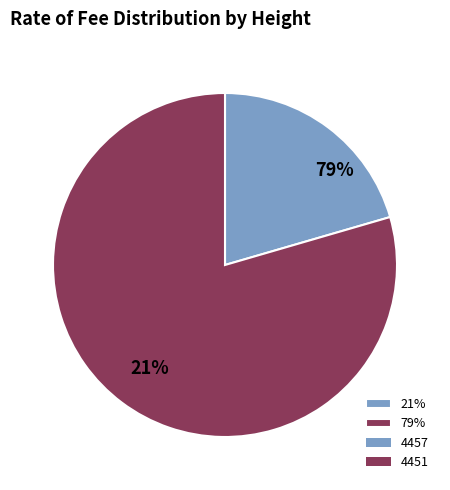

To the nearest percent, what portion does 4457 represent?

21%